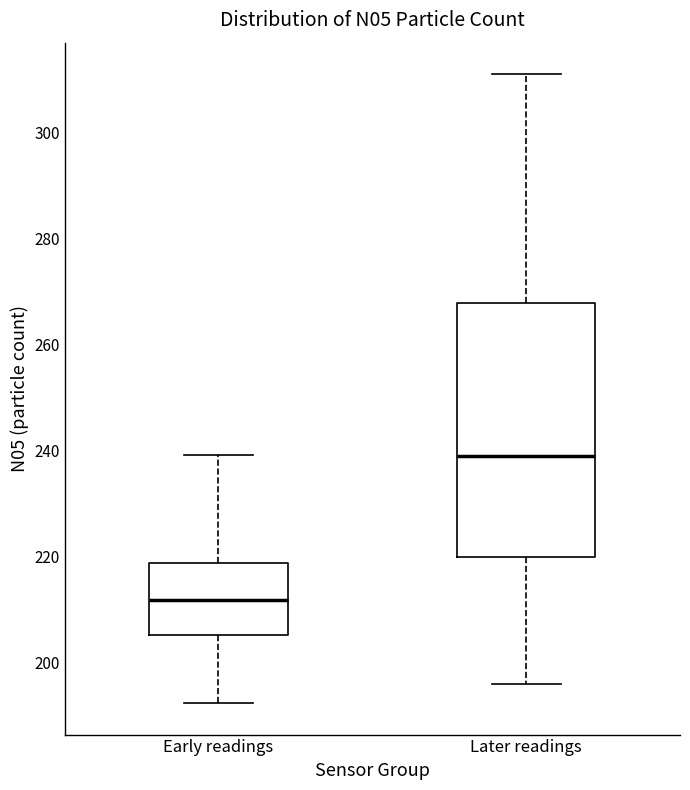

Reading left to right, transcribe this box plot: for each box, give where its median line is, the range the box spans, and where its two whiskers end, as read against the y-axis. The values are not printed on the chart, so give them approximately, as read against the axis.

Early readings: median 212, box 206 to 218, whiskers 192 to 240
Later readings: median 240, box 220 to 268, whiskers 196 to 312